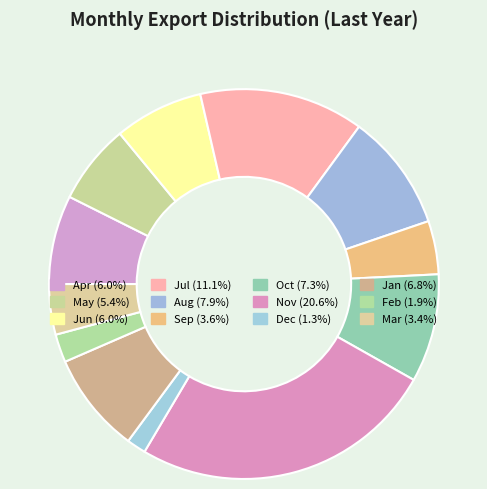

To the nearest percent, what is the difference between the Apr and Mar slice percentages?

3%